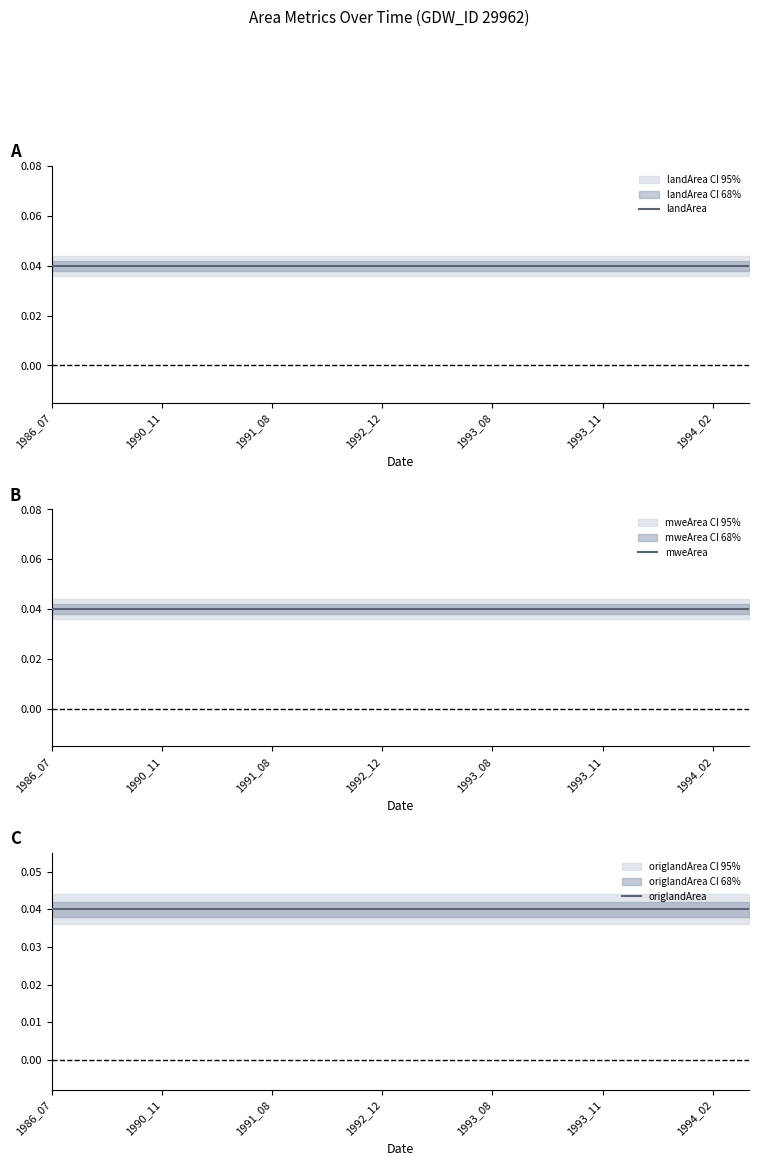

True or false: waterArea and mweArea intersect in this chart.

False